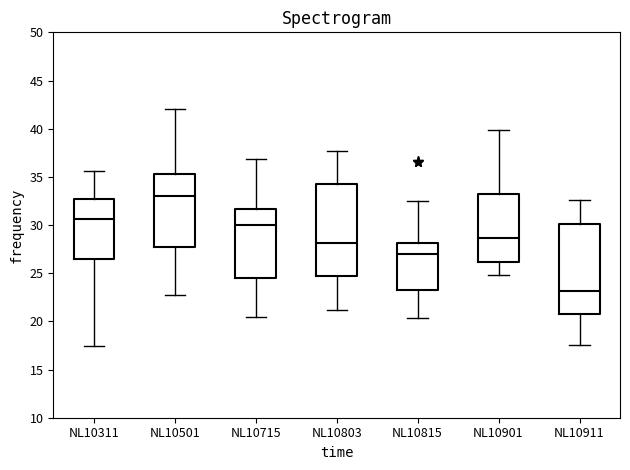

Reading left to right, read every box against the y-axis: the position of its median line, the range the box covers, and the ends of its whiskers. The values are not printed on the chart, so give them approximately, as read against the axis.

NL10311: median 30.5, box 26.5 to 32.5, whiskers 17.5 to 35.5
NL10501: median 33.0, box 27.5 to 35.5, whiskers 22.5 to 42.0
NL10715: median 30.0, box 24.5 to 31.5, whiskers 20.5 to 37.0
NL10803: median 28.0, box 24.5 to 34.5, whiskers 21.0 to 37.5
NL10815: median 27.0, box 23.0 to 28.0, whiskers 20.5 to 32.5
NL10901: median 28.5, box 26.0 to 33.0, whiskers 25.0 to 40.0
NL10911: median 23.0, box 21.0 to 30.0, whiskers 17.5 to 32.5